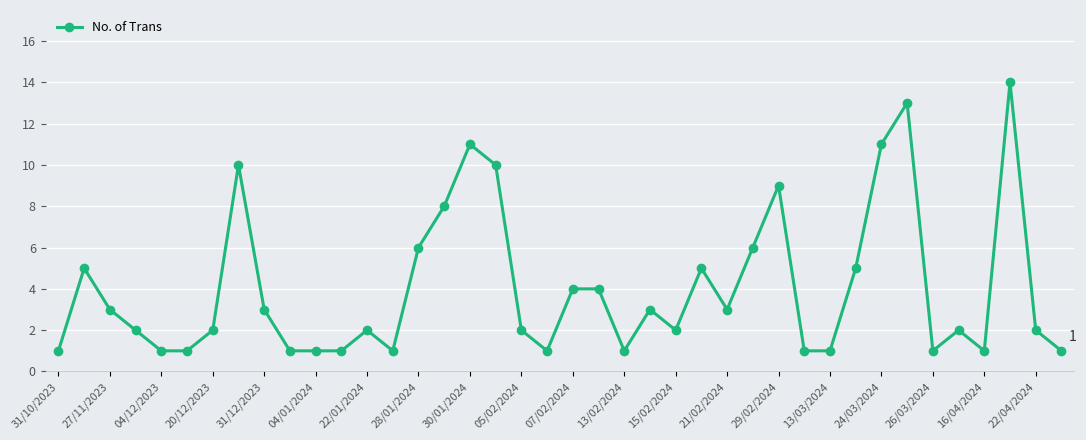

True or false: there are more than 1 points higher than both neighbors.

True